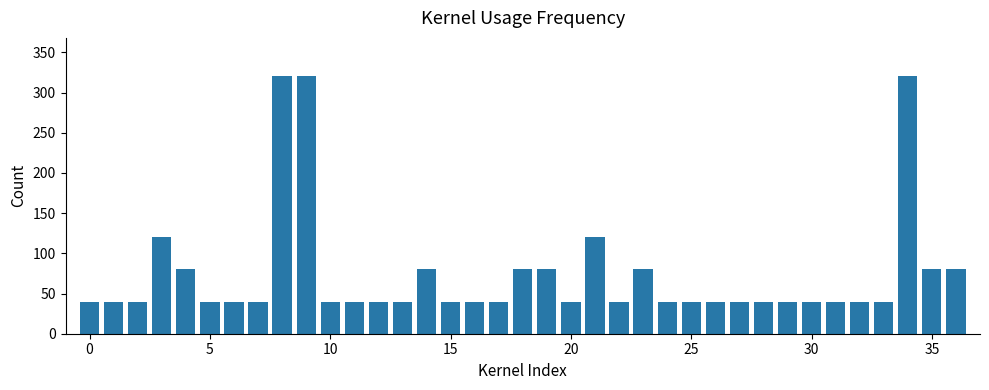

How many categories are shown in the chart?

37